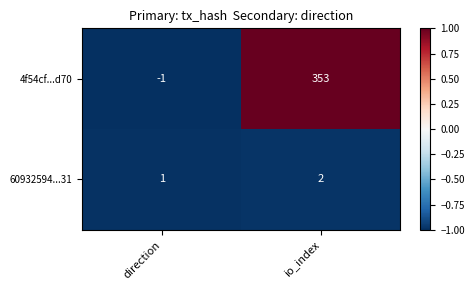

Rank the series by their maximum value, from lowest to highest.

60932594...31, 4f54cf...d70